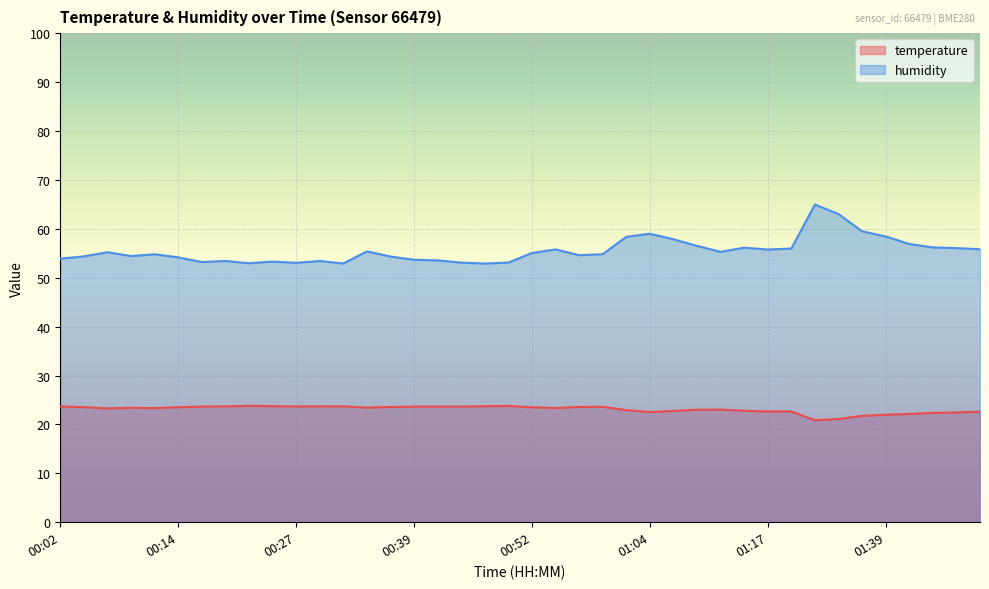

Rank the categories by temperature value from lowest to highest.

01:31, 01:33, 01:36, 01:39, 01:41, 01:44, 01:47, 01:04, 01:49, 01:17, 01:20, 01:07, 01:14, 01:02, 01:09, 01:12, 00:07, 00:12, 00:54, 00:09, 00:34, 00:52, 00:14, 00:04, 00:37, 00:57, 00:59, 00:17, 00:39, 00:42, 00:44, 00:27, 00:02, 00:19, 00:32, 00:29, 00:47, 00:24, 00:49, 00:22